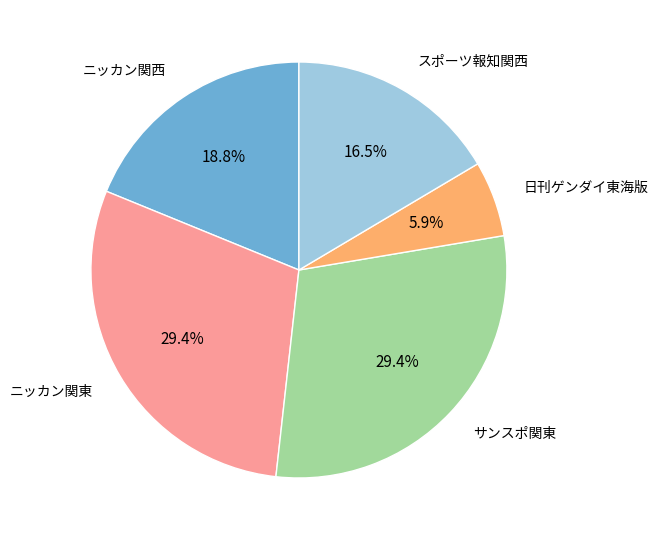

Is there a majority slice in this chart?

No